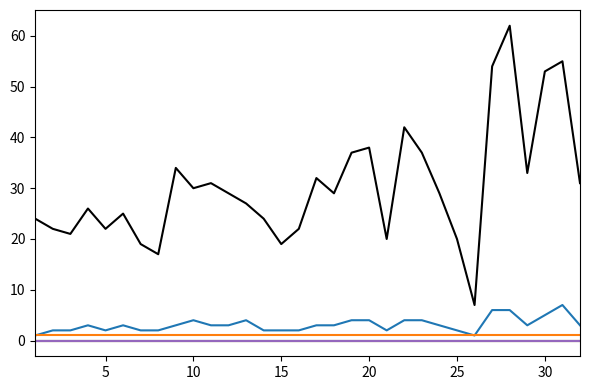

Does the chart have visible grid lines?

No